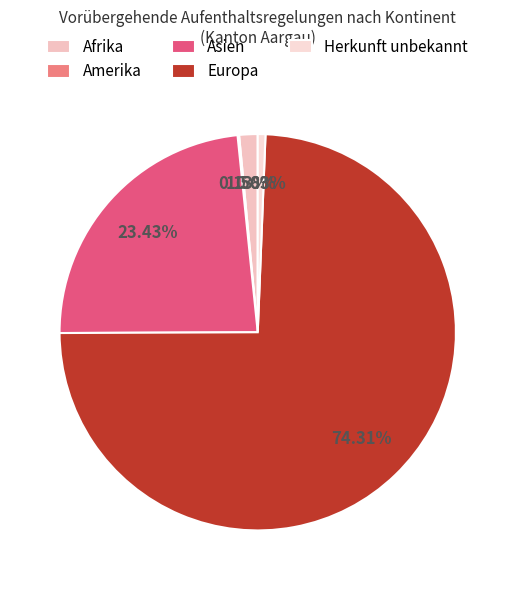

Do Asien and Herkunft unbekannt together represent more than half of the pie?

No